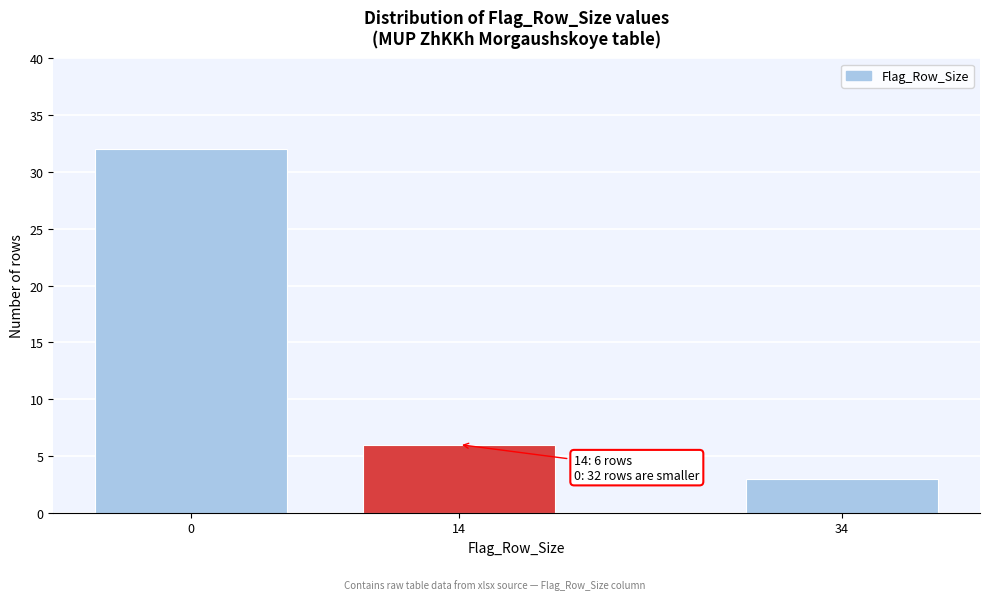

Reading left to right, transcribe all the data shown in this chart.

0=32	14=6	34=3